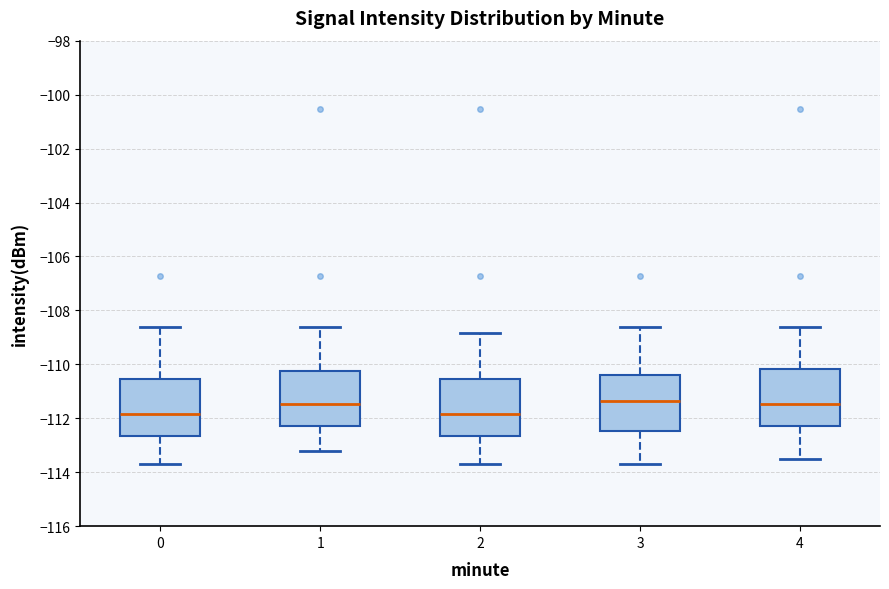

Reading left to right, transcribe this box plot: for each box, give where its median line is, the range the box spans, and where its two whiskers end, as read against the y-axis. The values are not printed on the chart, so give them approximately, as read against the axis.

0: median -111.8, box -112.6 to -110.6, whiskers -113.6 to -108.6
1: median -111.4, box -112.2 to -110.2, whiskers -113.2 to -108.6
2: median -111.8, box -112.6 to -110.6, whiskers -113.6 to -108.8
3: median -111.4, box -112.4 to -110.4, whiskers -113.6 to -108.6
4: median -111.4, box -112.2 to -110.2, whiskers -113.4 to -108.6